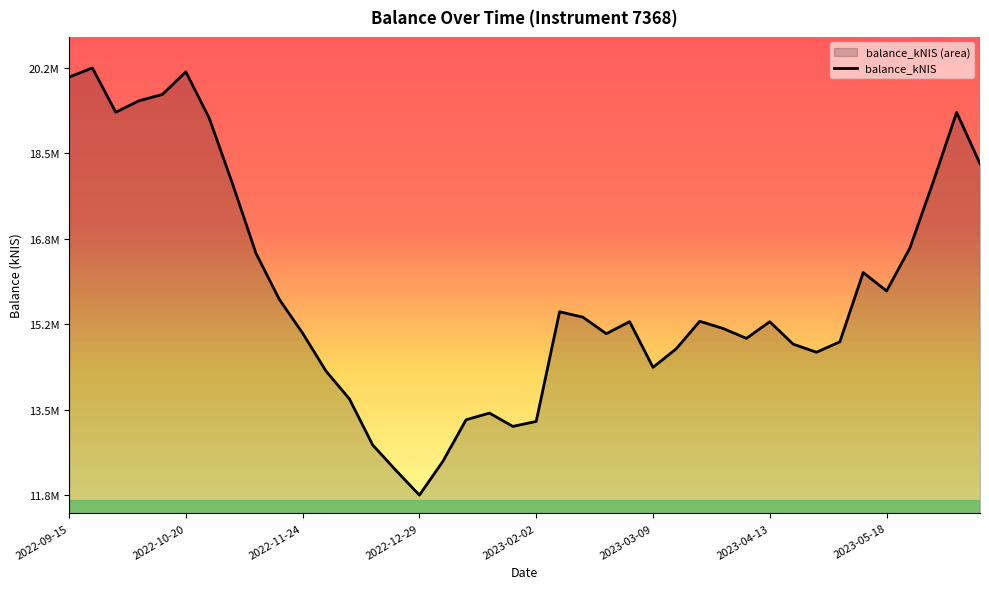

Reading left to right, list all the values displayed in this chart.

2022-09-15=19980404.4	2022-09-22=20158747.4	2022-09-29=19296214.3	2022-10-06=19520344.8	2022-10-13=19642606.1	2022-10-20=20083392.3	2022-10-27=19183319.8	2022-11-03=17901530.4	2022-11-10=16551342.6	2022-11-17=15651740.2	2022-11-24=14991950.1	2022-12-01=14253083.7	2022-12-08=13712248.1	2022-12-15=12812758.2	2022-12-22=12315000.1	2022-12-29=11835914.9	2023-01-05=12489861.9	2023-01-12=13304142.9	2023-01-19=13433439.7	2023-01-26=13174265.6	2023-02-02=13271309.8	2023-02-09=15407621.8	2023-02-16=15302710.0	2023-02-23=14980477.2	2023-03-02=15215393.6	2023-03-09=14325264.0	2023-03-16=14688866.4	2023-03-23=15222825.8	2023-03-30=15083177.0	2023-04-04=14889881.8	2023-04-13=15214006.1	2023-04-20=14777365.9	2023-04-27=14619510.5	2023-05-04=14822444.8	2023-05-11=16172735.0	2023-05-18=15813464.6	2023-05-24=16651750.0	2023-06-01=17943184.6	2023-06-08=19294940.9	2023-06-15=18292589.1